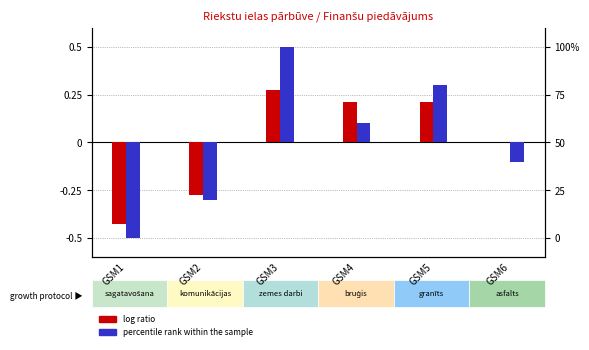

The value of log ratio at GSM4 is 0.0. True or false?

False